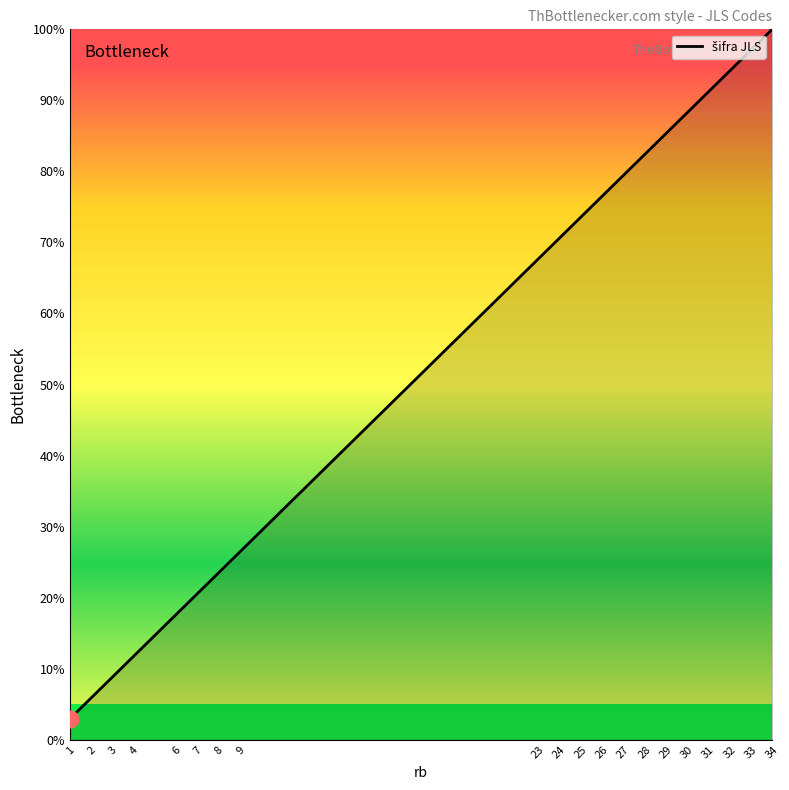

Does the chart display data point markers on the line(s)?

No